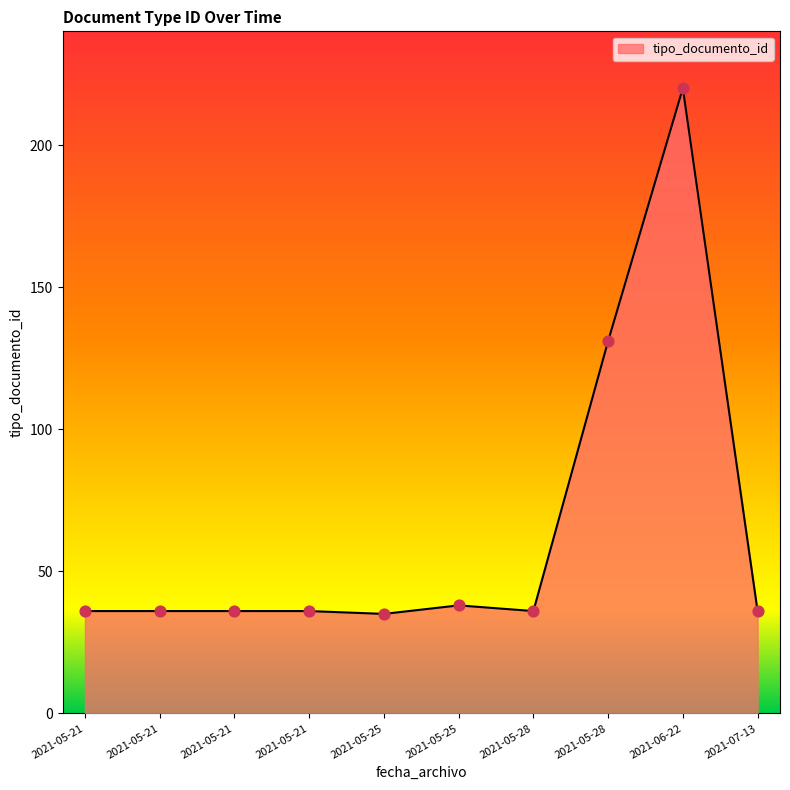

How many lines are shown in the chart?

1